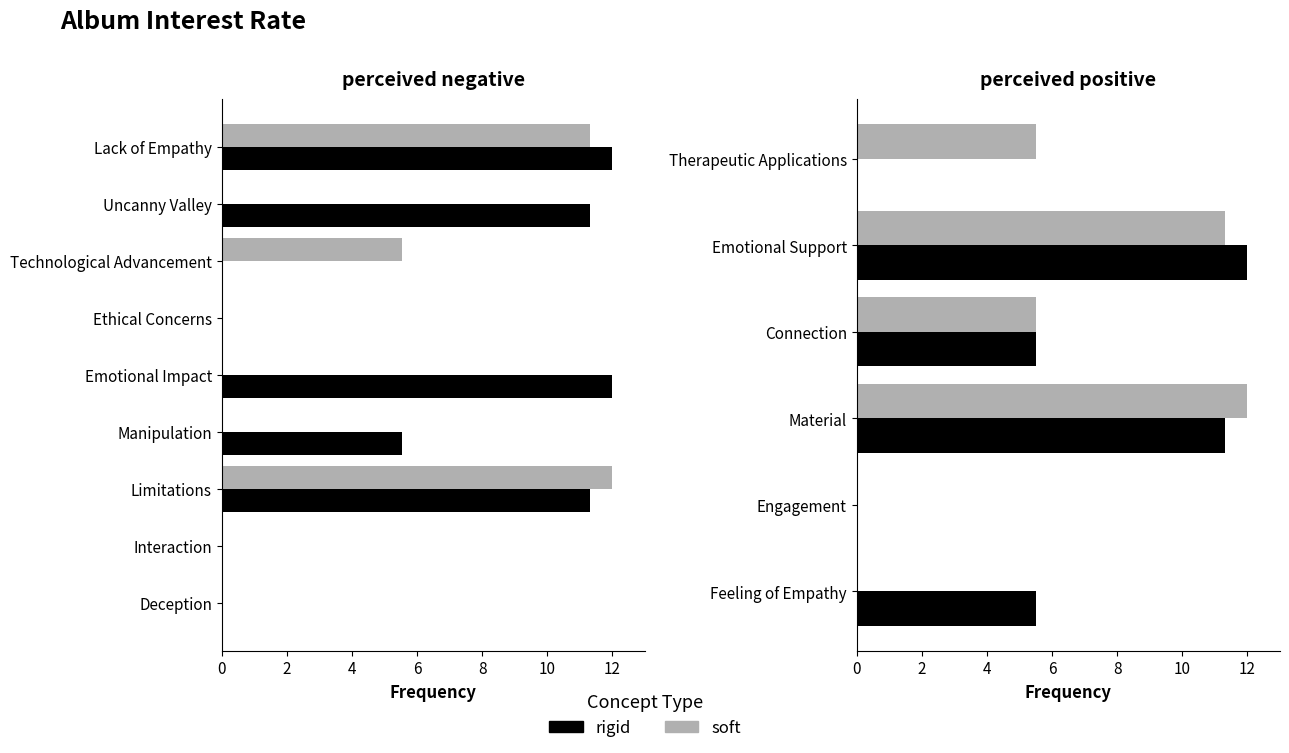

Between Connection and Therapeutic Applications, which series saw the biggest shift?

rigid